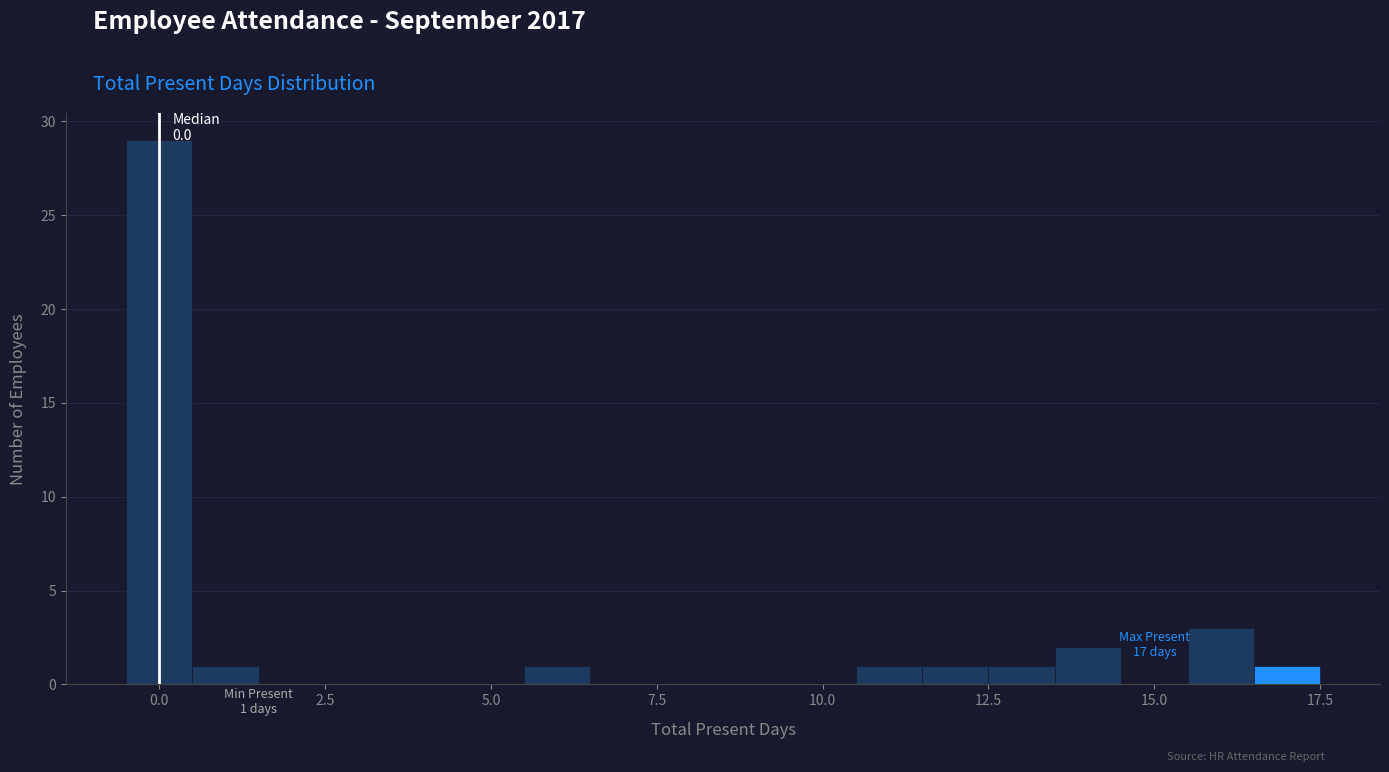

Around what value on the x-axis is the tallest bar? Give the approximate position of its centre, as read against the axis.

0.0